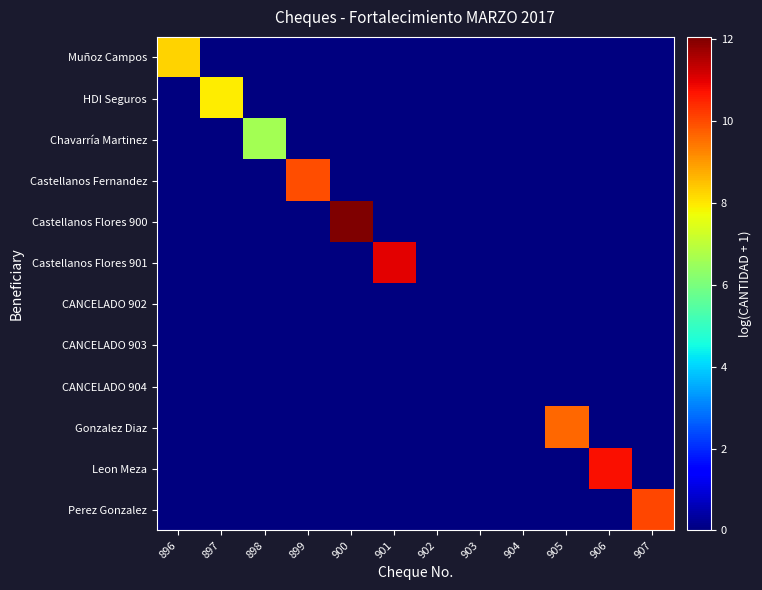

Reading left to right, transcribe all the data shown in this chart.

Muñoz Campos: 896=8.2	897=0.0	898=0.0	899=0.0	900=0.0	901=0.0	902=0.0	903=0.0	904=0.0	905=0.0	906=0.0	907=0.0
HDI Seguros: 896=0.0	897=7.9	898=0.0	899=0.0	900=0.0	901=0.0	902=0.0	903=0.0	904=0.0	905=0.0	906=0.0	907=0.0
Chavarría Martinez: 896=0.0	897=0.0	898=6.6	899=0.0	900=0.0	901=0.0	902=0.0	903=0.0	904=0.0	905=0.0	906=0.0	907=0.0
Castellanos Fernandez: 896=0.0	897=0.0	898=0.0	899=9.9	900=0.0	901=0.0	902=0.0	903=0.0	904=0.0	905=0.0	906=0.0	907=0.0
Castellanos Flores 900: 896=0.0	897=0.0	898=0.0	899=0.0	900=12.1	901=0.0	902=0.0	903=0.0	904=0.0	905=0.0	906=0.0	907=0.0
Castellanos Flores 901: 896=0.0	897=0.0	898=0.0	899=0.0	900=0.0	901=11.0	902=0.0	903=0.0	904=0.0	905=0.0	906=0.0	907=0.0
CANCELADO 902: 896=0.0	897=0.0	898=0.0	899=0.0	900=0.0	901=0.0	902=0.0	903=0.0	904=0.0	905=0.0	906=0.0	907=0.0
CANCELADO 903: 896=0.0	897=0.0	898=0.0	899=0.0	900=0.0	901=0.0	902=0.0	903=0.0	904=0.0	905=0.0	906=0.0	907=0.0
CANCELADO 904: 896=0.0	897=0.0	898=0.0	899=0.0	900=0.0	901=0.0	902=0.0	903=0.0	904=0.0	905=0.0	906=0.0	907=0.0
Gonzalez Diaz: 896=0.0	897=0.0	898=0.0	899=0.0	900=0.0	901=0.0	902=0.0	903=0.0	904=0.0	905=9.6	906=0.0	907=0.0
Leon Meza: 896=0.0	897=0.0	898=0.0	899=0.0	900=0.0	901=0.0	902=0.0	903=0.0	904=0.0	905=0.0	906=10.8	907=0.0
Perez Gonzalez: 896=0.0	897=0.0	898=0.0	899=0.0	900=0.0	901=0.0	902=0.0	903=0.0	904=0.0	905=0.0	906=0.0	907=10.1